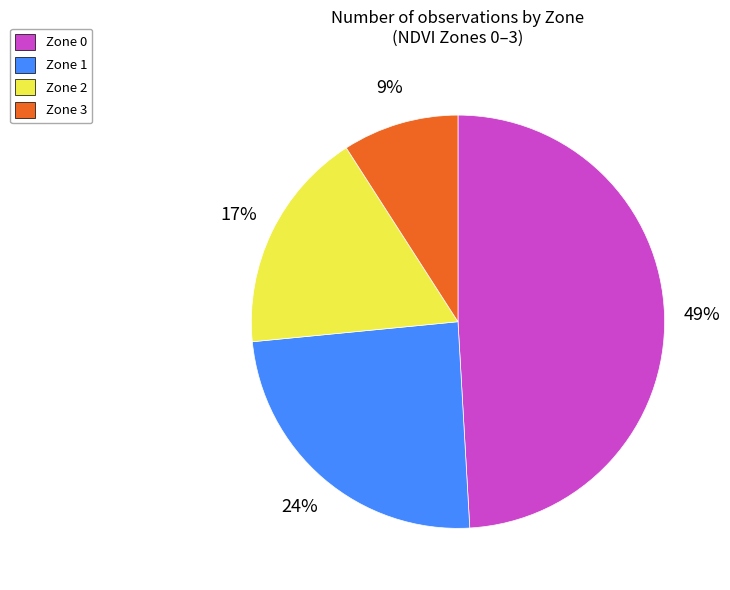

To the nearest percent, what is the average slice percentage?

25%